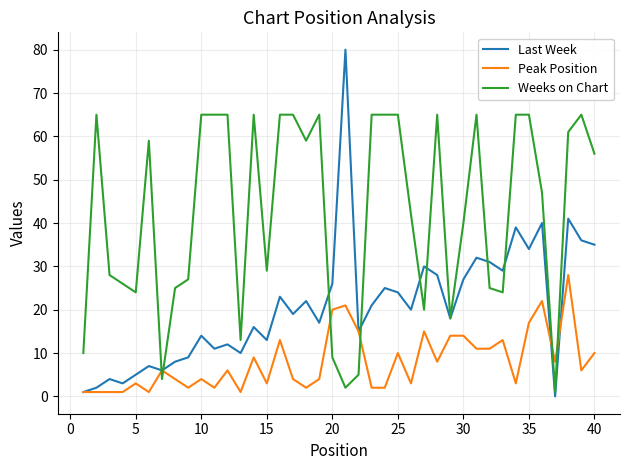

What is the maximum value for Last Week?

80